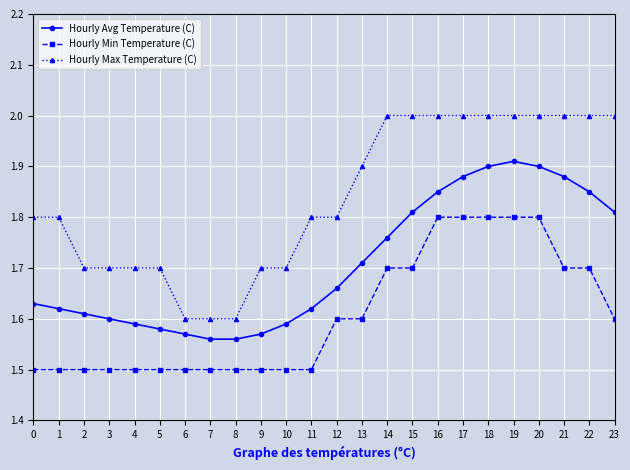

What is the sum of the Hourly Avg Temperature (C) values at 17 and 1?

3.5